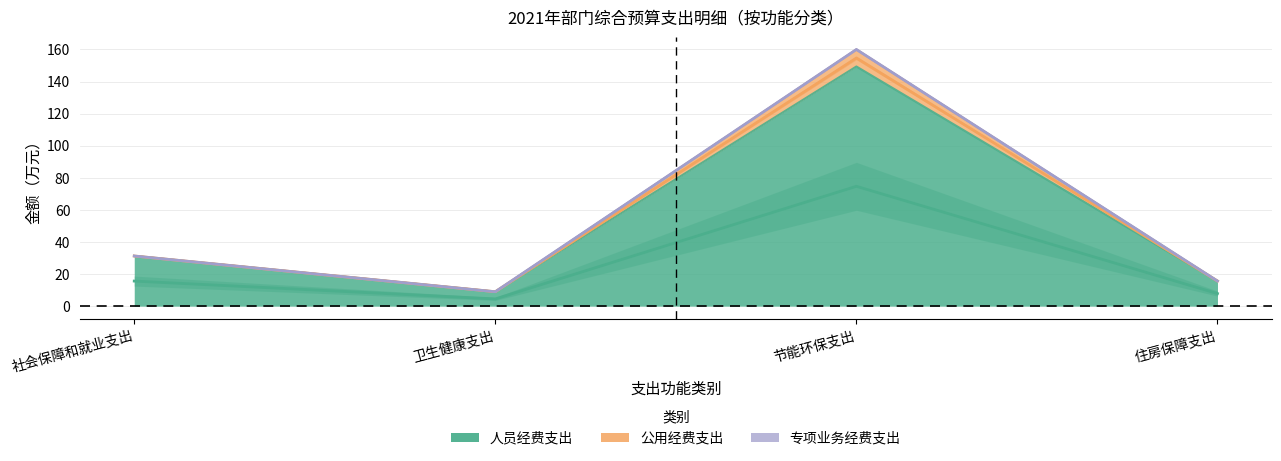

What is the label of the 4th point from the right?

社会保障和就业支出